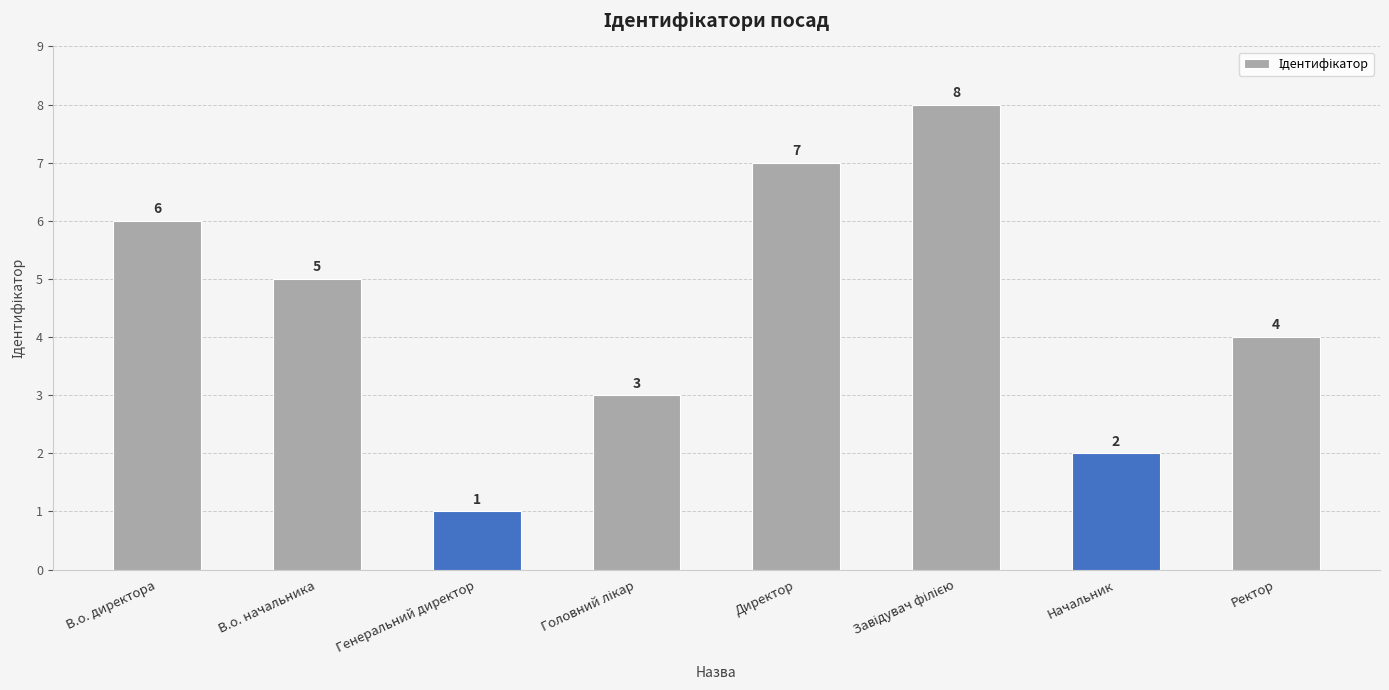

What value does the data have at Генеральний директор?

1